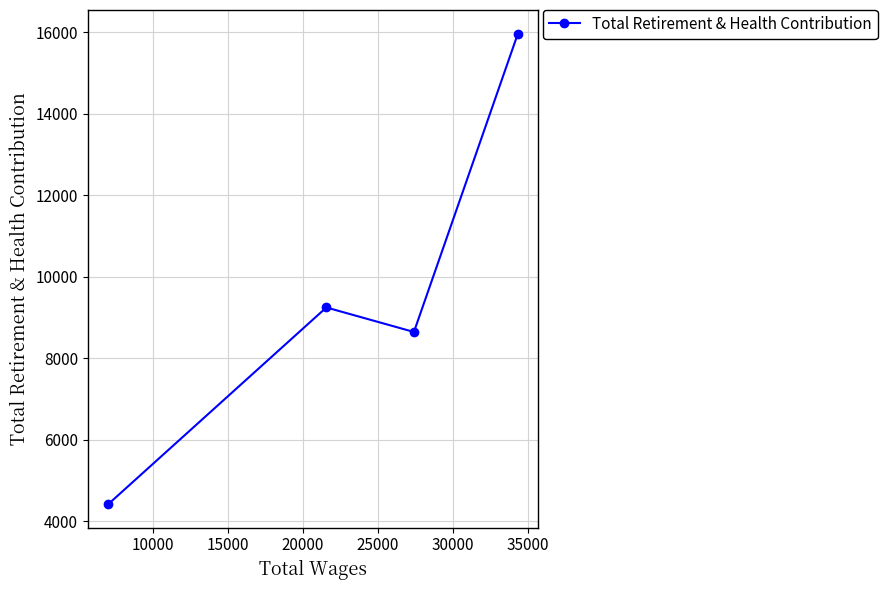

Reading left to right, what are all the values shown in this chart?

4424	9246	8645	15964